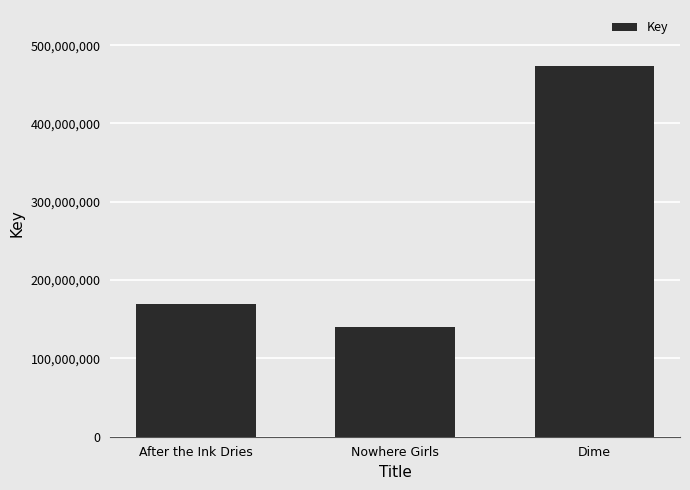

What is the change in value from Nowhere Girls to Dime?

+333630080